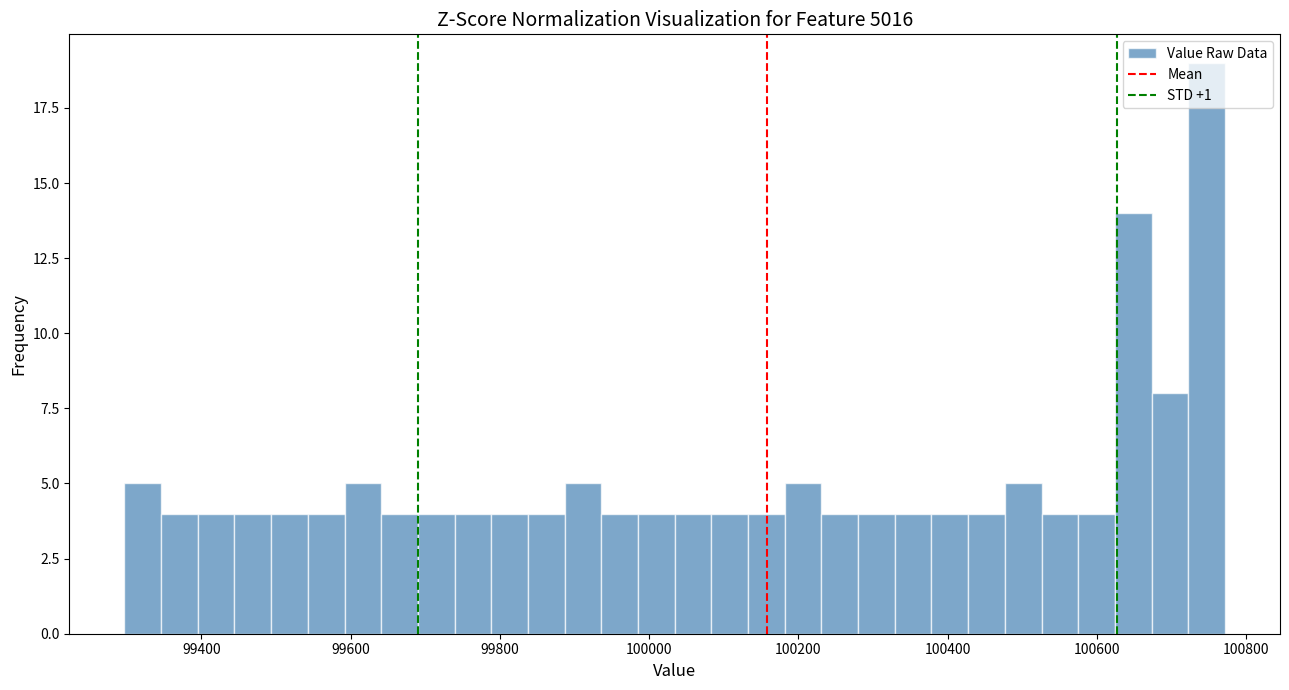

Around what value on the x-axis is the tallest bar? Give the approximate position of its centre, as read against the axis.

100740